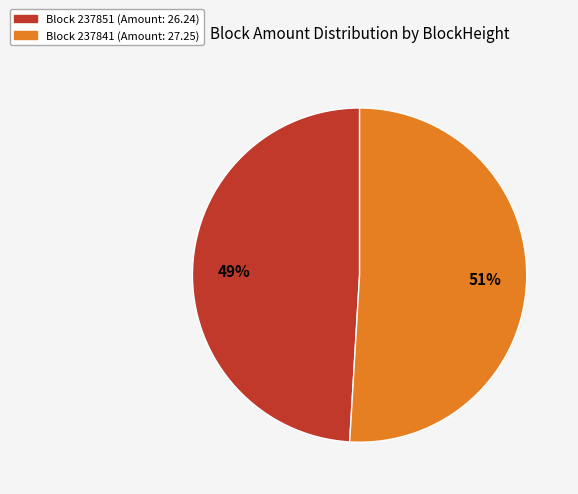

Does any single category account for the majority?

Yes